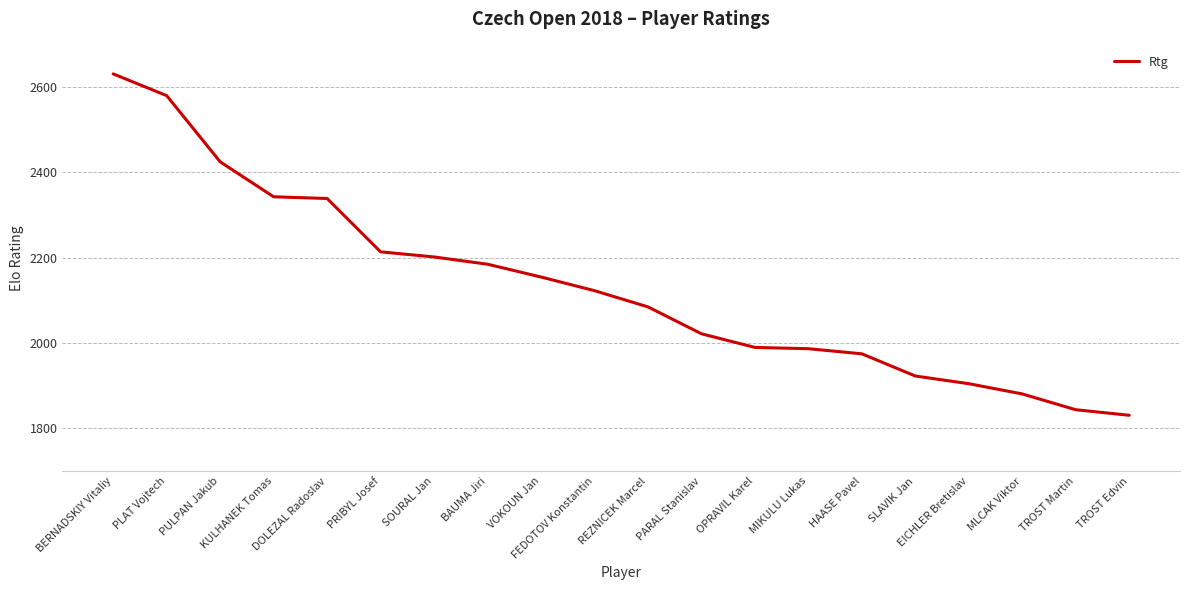

At which label does the data first exceed 2123?

BERNADSKIY Vitaliy